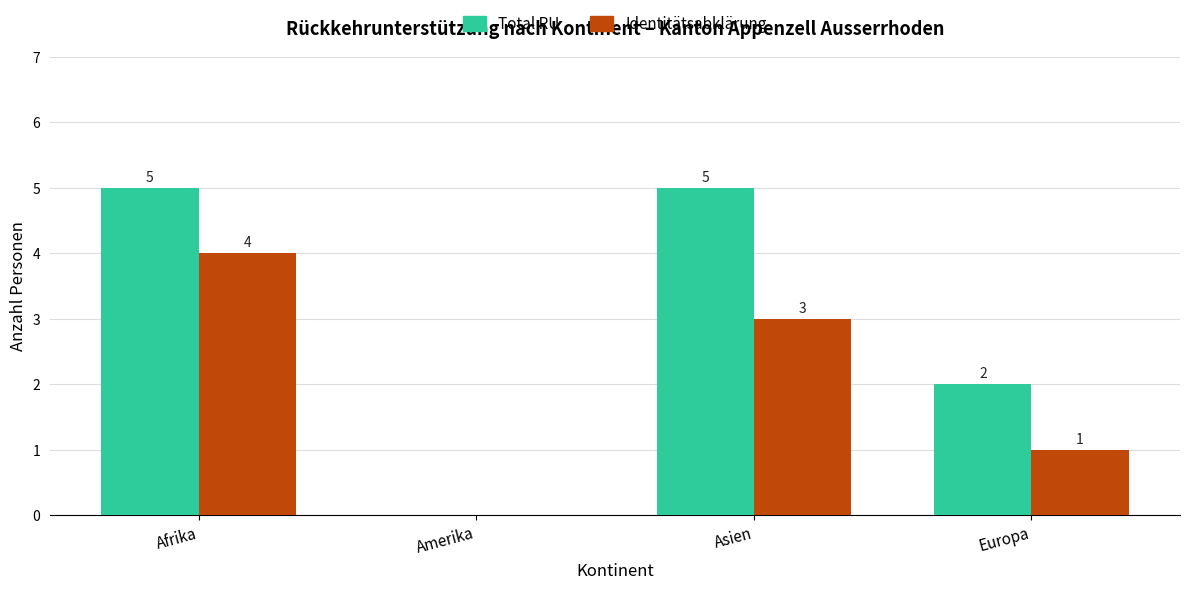

How many groups of bars are there?

4